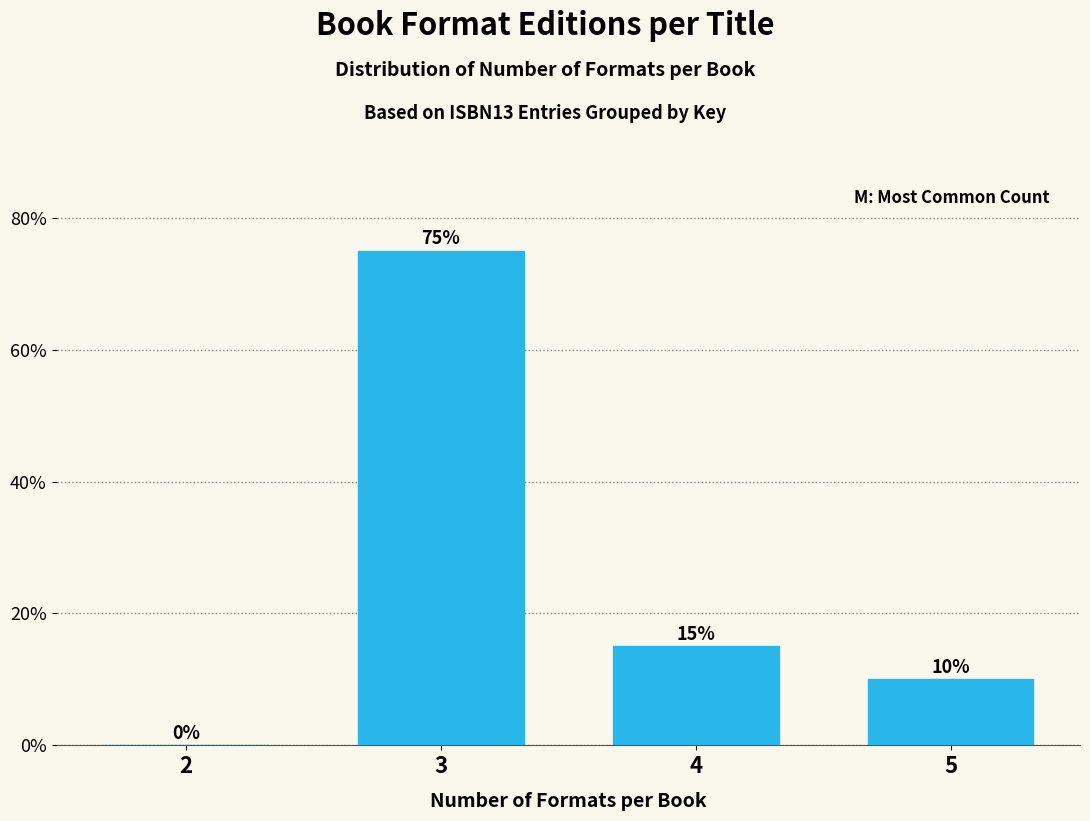

Reading left to right, list all the values displayed in this chart.

2=0	3=75	4=15	5=10